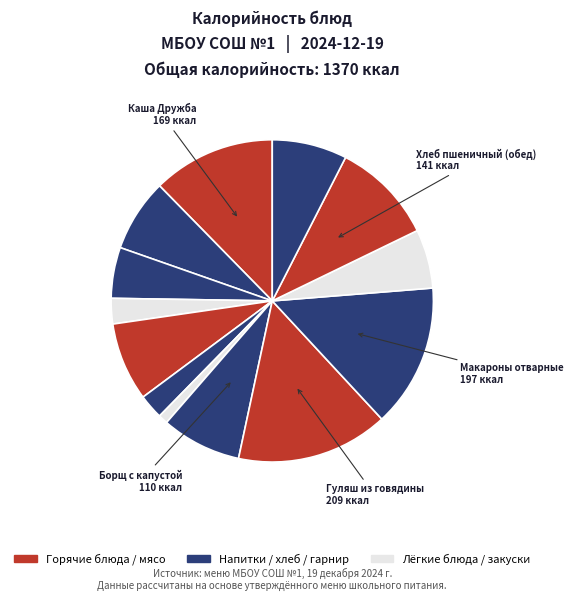

How many slices are in this pie chart?

13